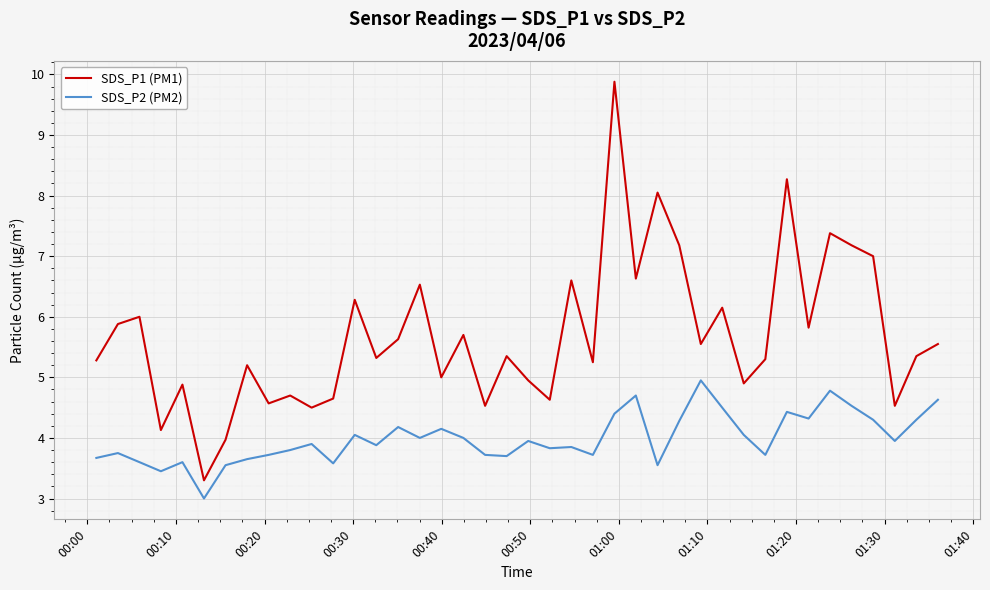

True or false: SDS_P1 (PM1) and SDS_P2 (PM2) cross at least once.

False